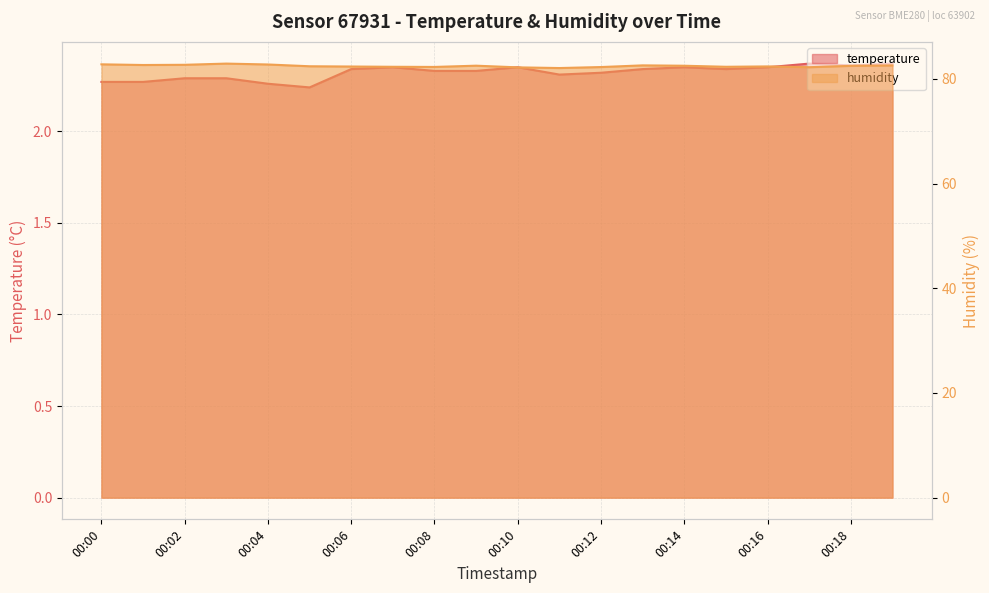

At which label is temperature closest to 2?

00:05